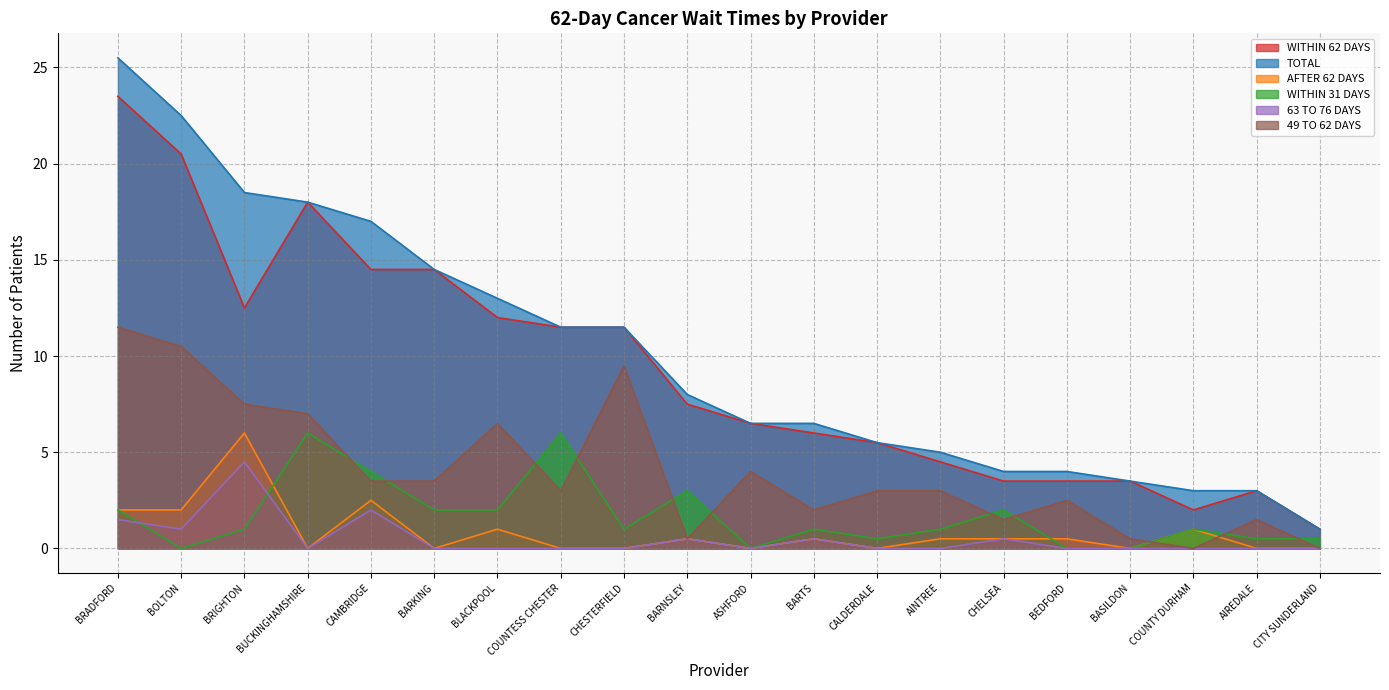

True or false: 49 TO 62 DAYS and TOTAL cross at least once.

False